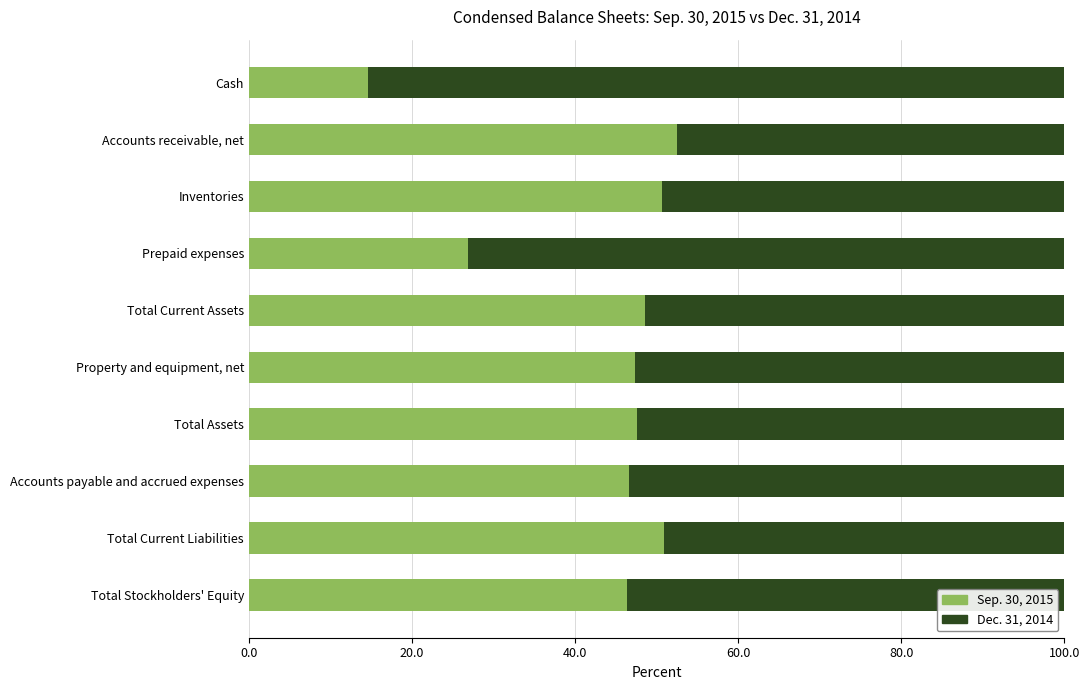

What is the difference between the maximum and minimum values in the Sep. 30, 2015 series?

37.9